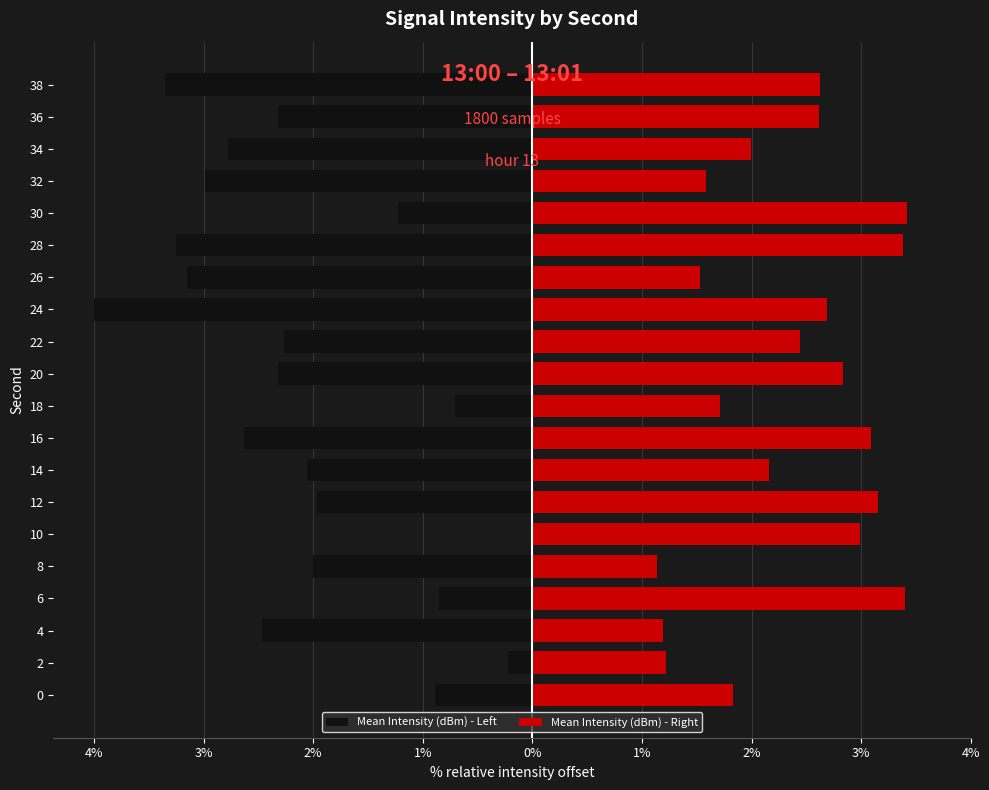

Reading left to right, transcribe all the data shown in this chart.

Mean Intensity (dBm) - Left: -0.9	-0.2	-2.5	-0.9	-2.0	0.0	-2.0	-2.1	-2.6	-0.7	-2.3	-2.3	-4.0	-3.2	-3.3	-1.2	-3.0	-2.8	-2.3	-3.4
Mean Intensity (dBm) - Right: 1.8	1.2	1.2	3.4	1.1	3.0	3.2	2.2	3.1	1.7	2.8	2.4	2.7	1.5	3.4	3.4	1.6	2.0	2.6	2.6